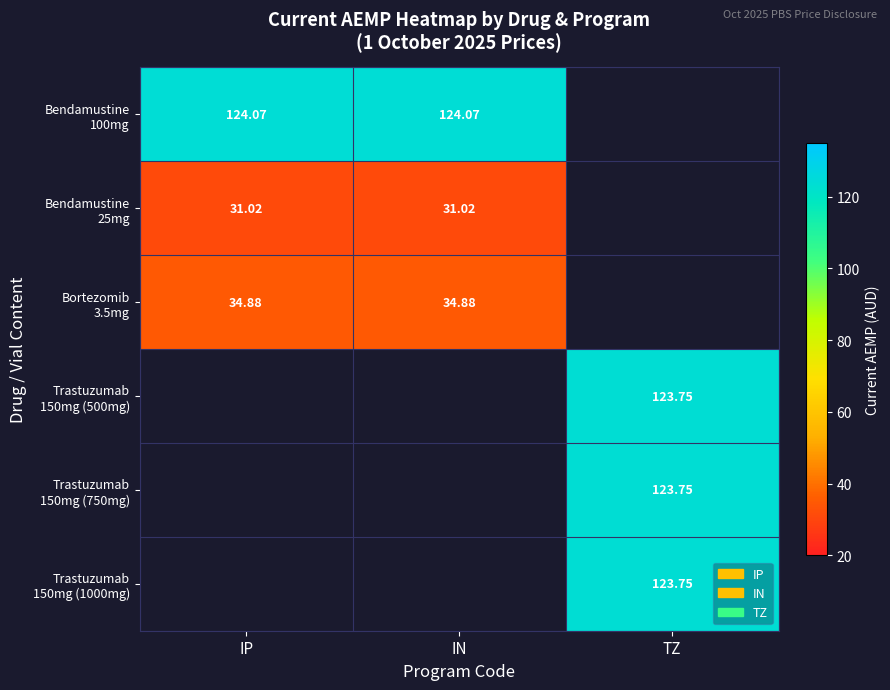

What is the sum of the Trastuzumab 150mg (500mg) values at TZ and IN?

123.8